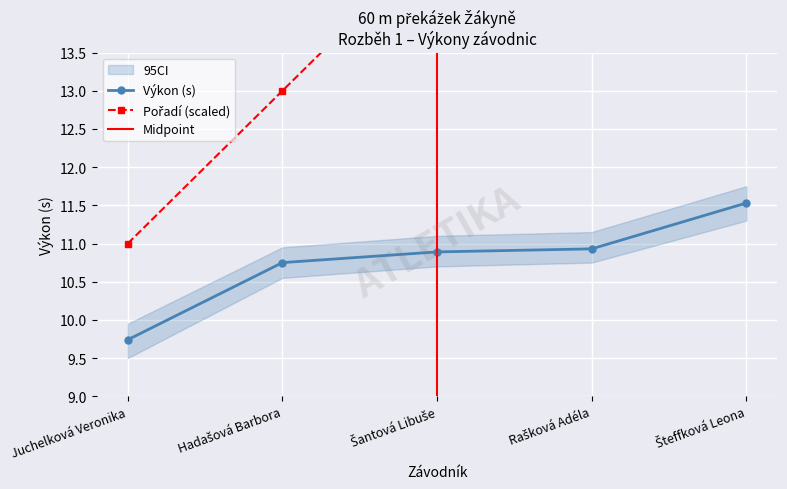

Reading left to right, what are all the values shown in this chart?

Pořadí: Juchelková Veronika=11.0	Hadašová Barbora=13.0	Šantová Libuše=15.0	Rašková Adéla=17.0	Šteffková Leona=19.0
Výkon: Juchelková Veronika=9.7	Hadašová Barbora=10.8	Šantová Libuše=10.9	Rašková Adéla=10.9	Šteffková Leona=11.5